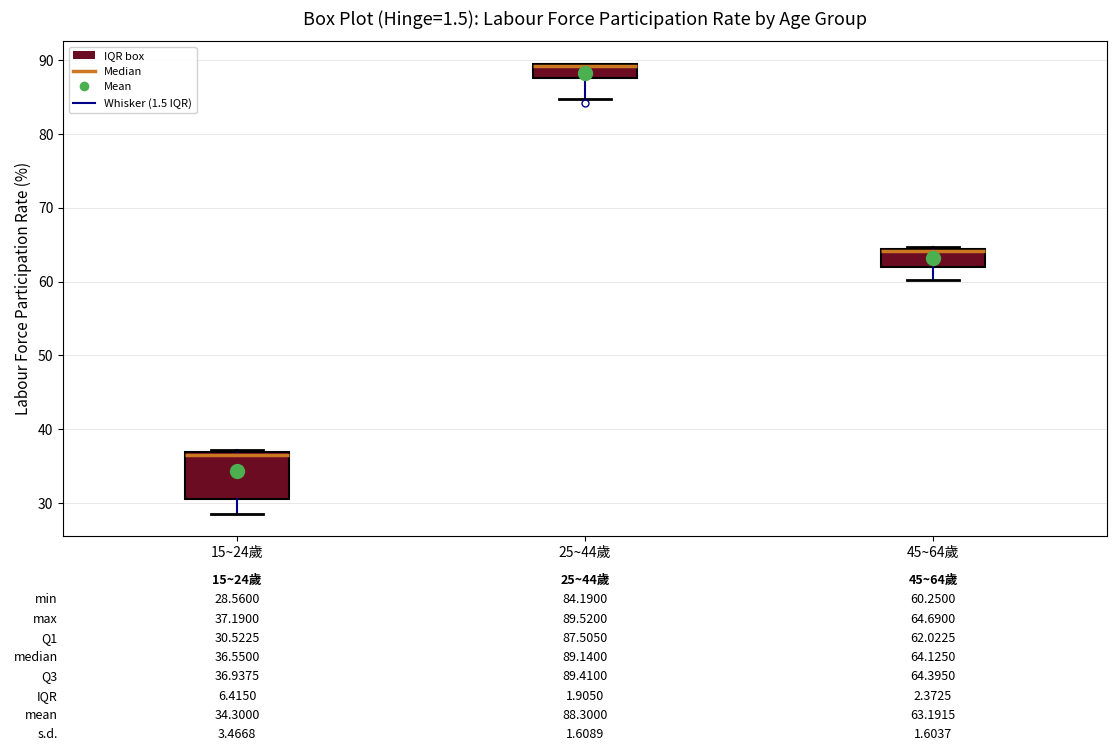

Which box is the tallest, from its lower edge to its upper edge?

15~24歲